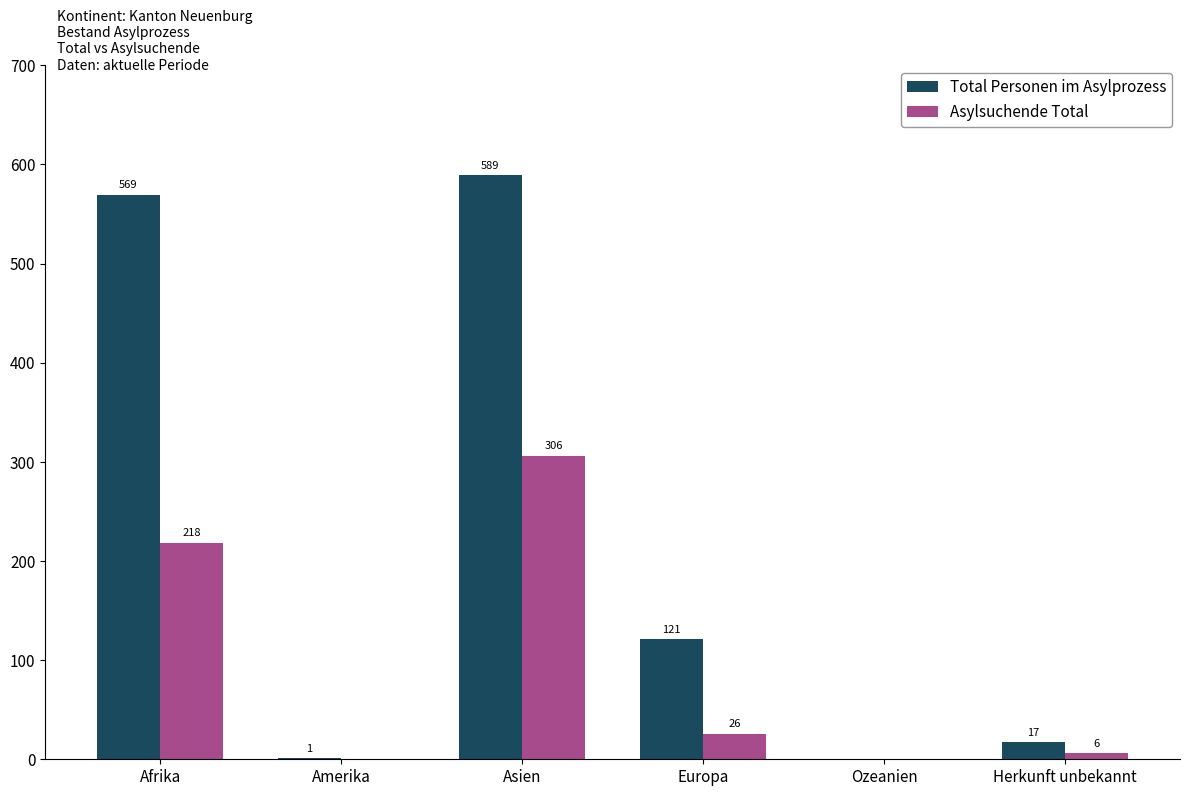

Reading left to right, extract all data points from this chart.

Total Personen im Asylprozess: 569	1	589	121	0	17
Asylsuchende Total: 218	0	306	26	0	6